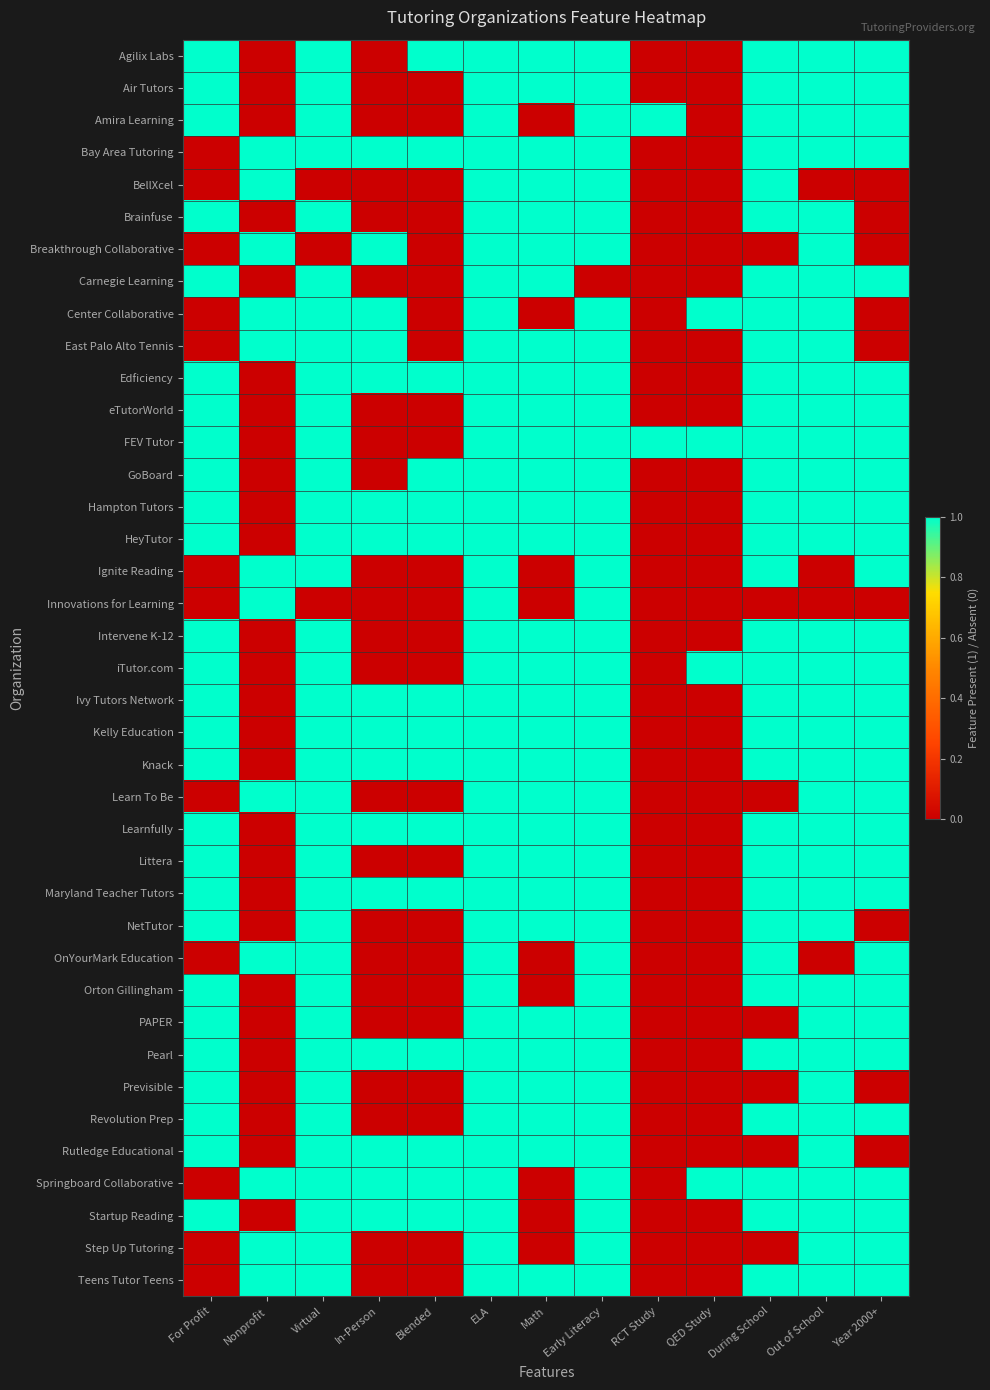

Reading left to right, list all the values displayed in this chart.

Agilix Labs: For Profit=1	Nonprofit=0	Virtual=1	In-Person=0	Blended=1	ELA=1	Math=1	Early Literacy=1	RCT Study=0	QED Study=0	During School=1	Out of School=1	Year 2000+=1
Air Tutors: For Profit=1	Nonprofit=0	Virtual=1	In-Person=0	Blended=0	ELA=1	Math=1	Early Literacy=1	RCT Study=0	QED Study=0	During School=1	Out of School=1	Year 2000+=1
Amira Learning: For Profit=1	Nonprofit=0	Virtual=1	In-Person=0	Blended=0	ELA=1	Math=0	Early Literacy=1	RCT Study=1	QED Study=0	During School=1	Out of School=1	Year 2000+=1
Bay Area Tutoring: For Profit=0	Nonprofit=1	Virtual=1	In-Person=1	Blended=1	ELA=1	Math=1	Early Literacy=1	RCT Study=0	QED Study=0	During School=1	Out of School=1	Year 2000+=1
BellXcel: For Profit=0	Nonprofit=1	Virtual=0	In-Person=0	Blended=0	ELA=1	Math=1	Early Literacy=1	RCT Study=0	QED Study=0	During School=1	Out of School=0	Year 2000+=0
Brainfuse: For Profit=1	Nonprofit=0	Virtual=1	In-Person=0	Blended=0	ELA=1	Math=1	Early Literacy=1	RCT Study=0	QED Study=0	During School=1	Out of School=1	Year 2000+=0
Breakthrough Collaborative: For Profit=0	Nonprofit=1	Virtual=0	In-Person=1	Blended=0	ELA=1	Math=1	Early Literacy=1	RCT Study=0	QED Study=0	During School=0	Out of School=1	Year 2000+=0
Carnegie Learning: For Profit=1	Nonprofit=0	Virtual=1	In-Person=0	Blended=0	ELA=1	Math=1	Early Literacy=0	RCT Study=0	QED Study=0	During School=1	Out of School=1	Year 2000+=1
Center Collaborative: For Profit=0	Nonprofit=1	Virtual=1	In-Person=1	Blended=0	ELA=1	Math=0	Early Literacy=1	RCT Study=0	QED Study=1	During School=1	Out of School=1	Year 2000+=0
East Palo Alto Tennis: For Profit=0	Nonprofit=1	Virtual=1	In-Person=1	Blended=0	ELA=1	Math=1	Early Literacy=1	RCT Study=0	QED Study=0	During School=1	Out of School=1	Year 2000+=0
Edficiency: For Profit=1	Nonprofit=0	Virtual=1	In-Person=1	Blended=1	ELA=1	Math=1	Early Literacy=1	RCT Study=0	QED Study=0	During School=1	Out of School=1	Year 2000+=1
eTutorWorld: For Profit=1	Nonprofit=0	Virtual=1	In-Person=0	Blended=0	ELA=1	Math=1	Early Literacy=1	RCT Study=0	QED Study=0	During School=1	Out of School=1	Year 2000+=1
FEV Tutor: For Profit=1	Nonprofit=0	Virtual=1	In-Person=0	Blended=0	ELA=1	Math=1	Early Literacy=1	RCT Study=1	QED Study=1	During School=1	Out of School=1	Year 2000+=1
GoBoard: For Profit=1	Nonprofit=0	Virtual=1	In-Person=0	Blended=1	ELA=1	Math=1	Early Literacy=1	RCT Study=0	QED Study=0	During School=1	Out of School=1	Year 2000+=1
Hampton Tutors: For Profit=1	Nonprofit=0	Virtual=1	In-Person=1	Blended=1	ELA=1	Math=1	Early Literacy=1	RCT Study=0	QED Study=0	During School=1	Out of School=1	Year 2000+=1
HeyTutor: For Profit=1	Nonprofit=0	Virtual=1	In-Person=1	Blended=1	ELA=1	Math=1	Early Literacy=1	RCT Study=0	QED Study=0	During School=1	Out of School=1	Year 2000+=1
Ignite Reading: For Profit=0	Nonprofit=1	Virtual=1	In-Person=0	Blended=0	ELA=1	Math=0	Early Literacy=1	RCT Study=0	QED Study=0	During School=1	Out of School=0	Year 2000+=1
Innovations for Learning: For Profit=0	Nonprofit=1	Virtual=0	In-Person=0	Blended=0	ELA=1	Math=0	Early Literacy=1	RCT Study=0	QED Study=0	During School=0	Out of School=0	Year 2000+=0
Intervene K-12: For Profit=1	Nonprofit=0	Virtual=1	In-Person=0	Blended=0	ELA=1	Math=1	Early Literacy=1	RCT Study=0	QED Study=0	During School=1	Out of School=1	Year 2000+=1
iTutor.com: For Profit=1	Nonprofit=0	Virtual=1	In-Person=0	Blended=0	ELA=1	Math=1	Early Literacy=1	RCT Study=0	QED Study=1	During School=1	Out of School=1	Year 2000+=1
Ivy Tutors Network: For Profit=1	Nonprofit=0	Virtual=1	In-Person=1	Blended=1	ELA=1	Math=1	Early Literacy=1	RCT Study=0	QED Study=0	During School=1	Out of School=1	Year 2000+=1
Kelly Education: For Profit=1	Nonprofit=0	Virtual=1	In-Person=1	Blended=1	ELA=1	Math=1	Early Literacy=1	RCT Study=0	QED Study=0	During School=1	Out of School=1	Year 2000+=1
Knack: For Profit=1	Nonprofit=0	Virtual=1	In-Person=1	Blended=1	ELA=1	Math=1	Early Literacy=1	RCT Study=0	QED Study=0	During School=1	Out of School=1	Year 2000+=1
Learn To Be: For Profit=0	Nonprofit=1	Virtual=1	In-Person=0	Blended=0	ELA=1	Math=1	Early Literacy=1	RCT Study=0	QED Study=0	During School=0	Out of School=1	Year 2000+=1
Learnfully: For Profit=1	Nonprofit=0	Virtual=1	In-Person=1	Blended=1	ELA=1	Math=1	Early Literacy=1	RCT Study=0	QED Study=0	During School=1	Out of School=1	Year 2000+=1
Littera: For Profit=1	Nonprofit=0	Virtual=1	In-Person=0	Blended=0	ELA=1	Math=1	Early Literacy=1	RCT Study=0	QED Study=0	During School=1	Out of School=1	Year 2000+=1
Maryland Teacher Tutors: For Profit=1	Nonprofit=0	Virtual=1	In-Person=1	Blended=1	ELA=1	Math=1	Early Literacy=1	RCT Study=0	QED Study=0	During School=1	Out of School=1	Year 2000+=1
NetTutor: For Profit=1	Nonprofit=0	Virtual=1	In-Person=0	Blended=0	ELA=1	Math=1	Early Literacy=1	RCT Study=0	QED Study=0	During School=1	Out of School=1	Year 2000+=0
OnYourMark Education: For Profit=0	Nonprofit=1	Virtual=1	In-Person=0	Blended=0	ELA=1	Math=0	Early Literacy=1	RCT Study=0	QED Study=0	During School=1	Out of School=0	Year 2000+=1
Orton Gillingham: For Profit=1	Nonprofit=0	Virtual=1	In-Person=0	Blended=0	ELA=1	Math=0	Early Literacy=1	RCT Study=0	QED Study=0	During School=1	Out of School=1	Year 2000+=1
PAPER: For Profit=1	Nonprofit=0	Virtual=1	In-Person=0	Blended=0	ELA=1	Math=1	Early Literacy=1	RCT Study=0	QED Study=0	During School=0	Out of School=1	Year 2000+=1
Pearl: For Profit=1	Nonprofit=0	Virtual=1	In-Person=1	Blended=1	ELA=1	Math=1	Early Literacy=1	RCT Study=0	QED Study=0	During School=1	Out of School=1	Year 2000+=1
Previsible: For Profit=1	Nonprofit=0	Virtual=1	In-Person=0	Blended=0	ELA=1	Math=1	Early Literacy=1	RCT Study=0	QED Study=0	During School=0	Out of School=1	Year 2000+=0
Revolution Prep: For Profit=1	Nonprofit=0	Virtual=1	In-Person=0	Blended=0	ELA=1	Math=1	Early Literacy=1	RCT Study=0	QED Study=0	During School=1	Out of School=1	Year 2000+=1
Rutledge Educational: For Profit=1	Nonprofit=0	Virtual=1	In-Person=1	Blended=1	ELA=1	Math=1	Early Literacy=1	RCT Study=0	QED Study=0	During School=0	Out of School=1	Year 2000+=0
Springboard Collaborative: For Profit=0	Nonprofit=1	Virtual=1	In-Person=1	Blended=1	ELA=1	Math=0	Early Literacy=1	RCT Study=0	QED Study=1	During School=1	Out of School=1	Year 2000+=1
Startup Reading: For Profit=1	Nonprofit=0	Virtual=1	In-Person=1	Blended=1	ELA=1	Math=0	Early Literacy=1	RCT Study=0	QED Study=0	During School=1	Out of School=1	Year 2000+=1
Step Up Tutoring: For Profit=0	Nonprofit=1	Virtual=1	In-Person=0	Blended=0	ELA=1	Math=0	Early Literacy=1	RCT Study=0	QED Study=0	During School=0	Out of School=1	Year 2000+=1
Teens Tutor Teens: For Profit=0	Nonprofit=1	Virtual=1	In-Person=0	Blended=0	ELA=1	Math=1	Early Literacy=1	RCT Study=0	QED Study=0	During School=1	Out of School=1	Year 2000+=1